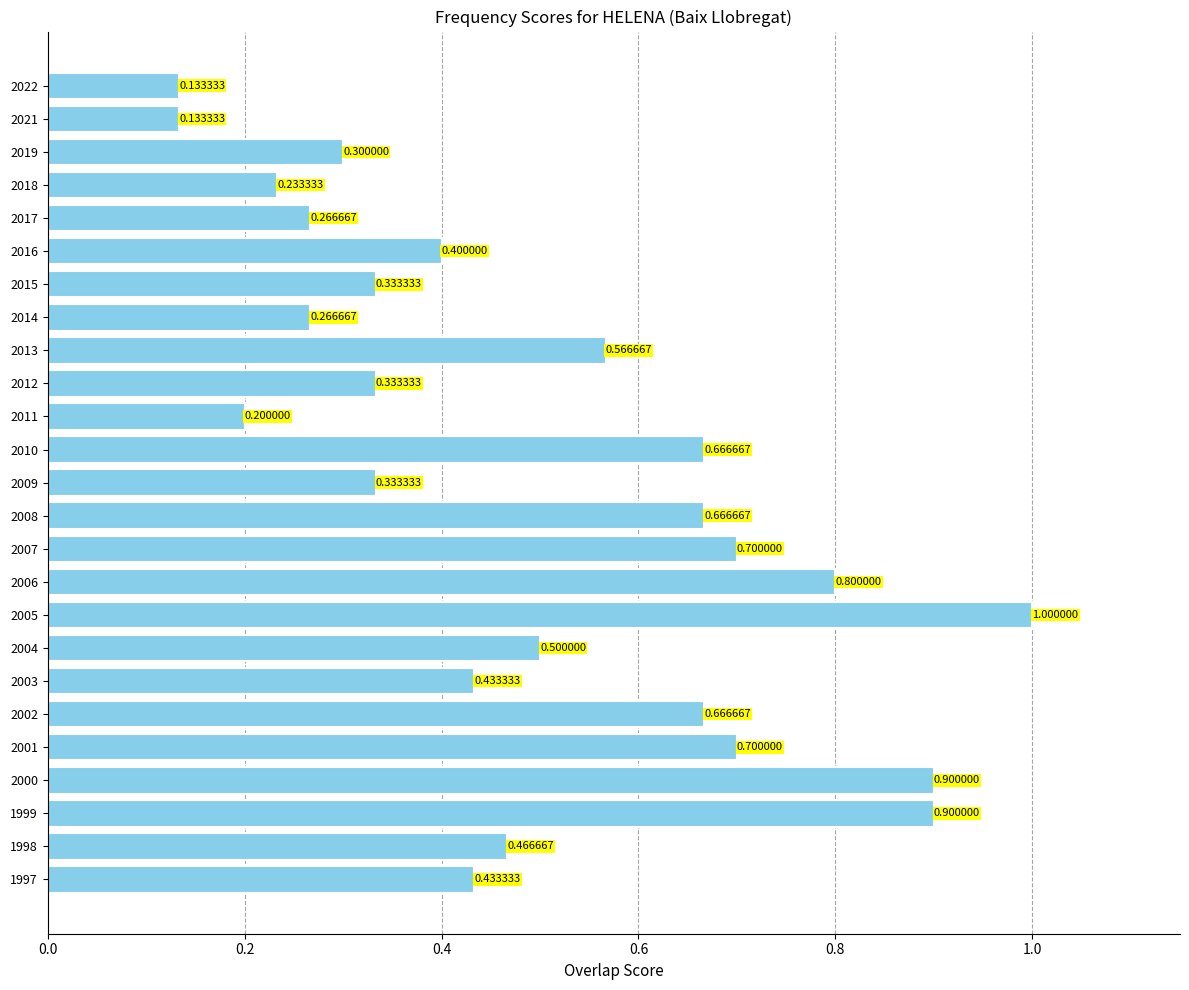

What is the change in value from 2009 to 1997?

+0.1